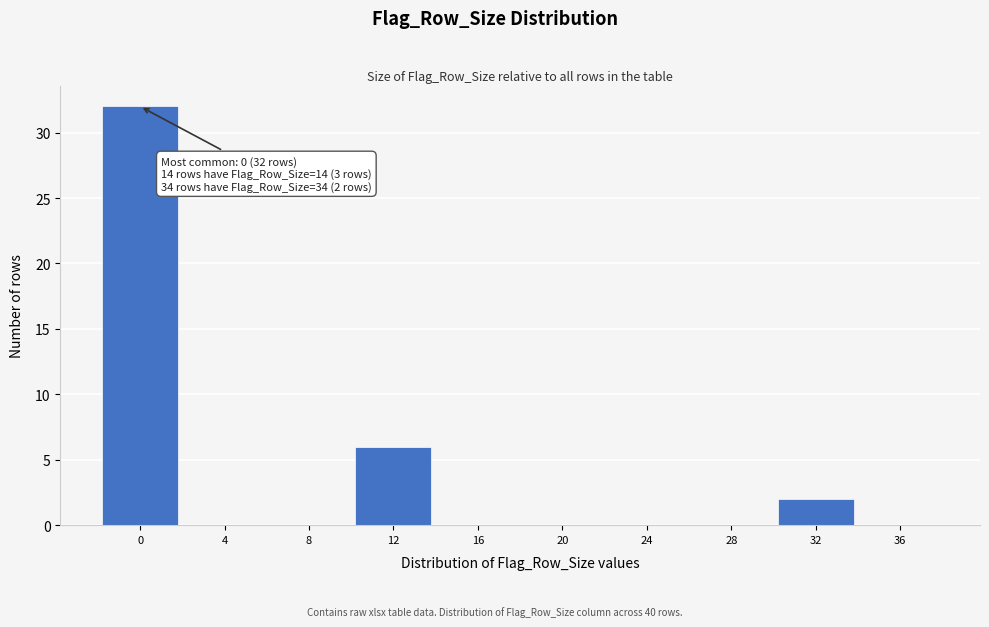

Reading right to left, extract all data points from this chart.

36=0	32=2	28=0	24=0	20=0	16=0	12=6	8=0	4=0	0=32